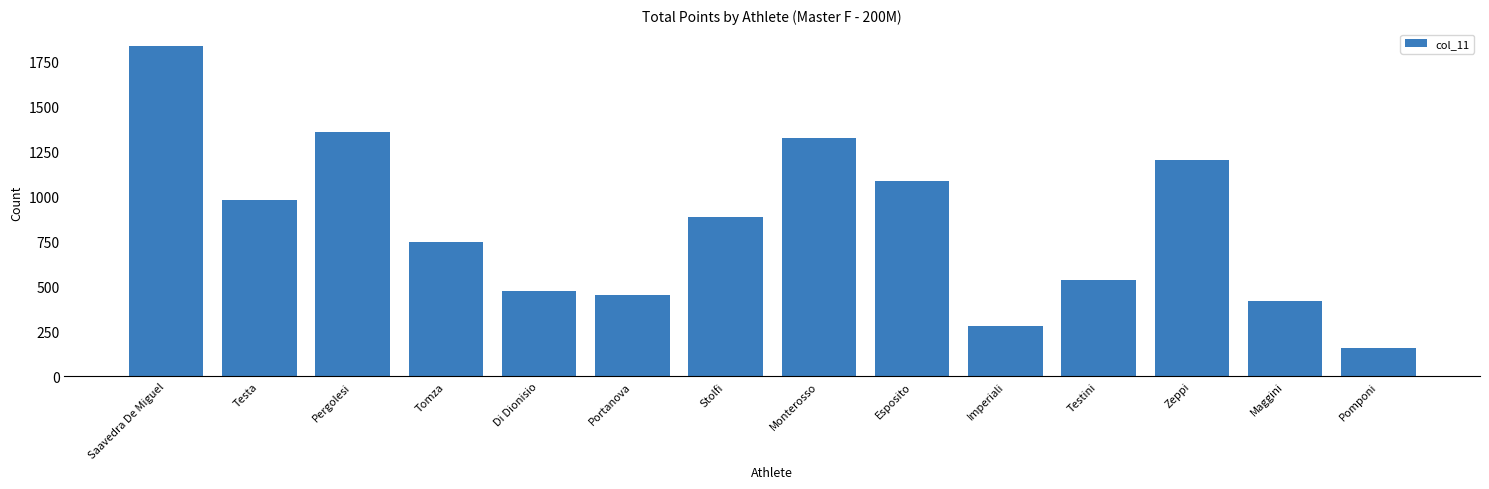

Reading right to left, list all the values displayed in this chart.

Pomponi=158	Maggini=421	Zeppi=1201	Testini=534	Imperiali=278	Esposito=1085	Monterosso=1326	Stolfi=888	Portanova=450	Di Dionisio=472	Tomza=747	Pergolesi=1360	Testa=981	Saavedra De Miguel=1837